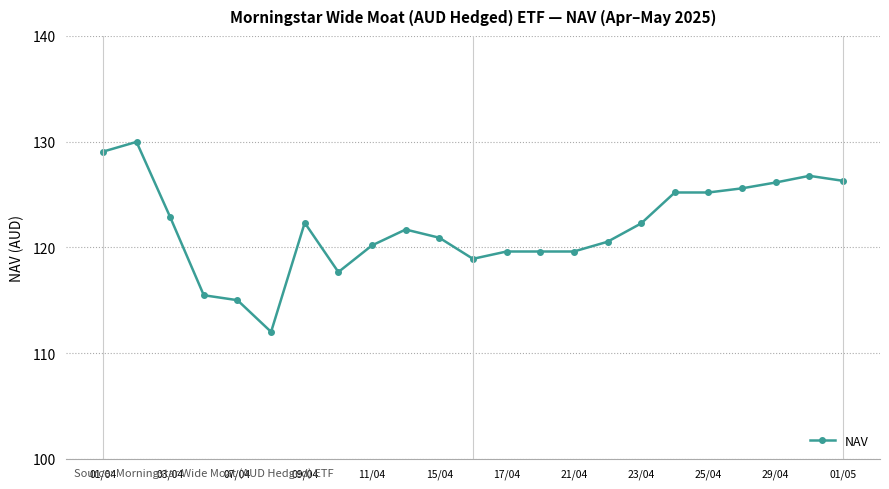

What is the sum of all values?

2802.9